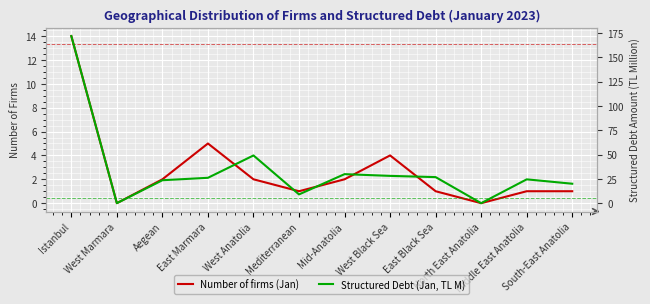

True or false: Number of firms (Jan) and Structured Debt (Jan, TL M) intersect in this chart.

False